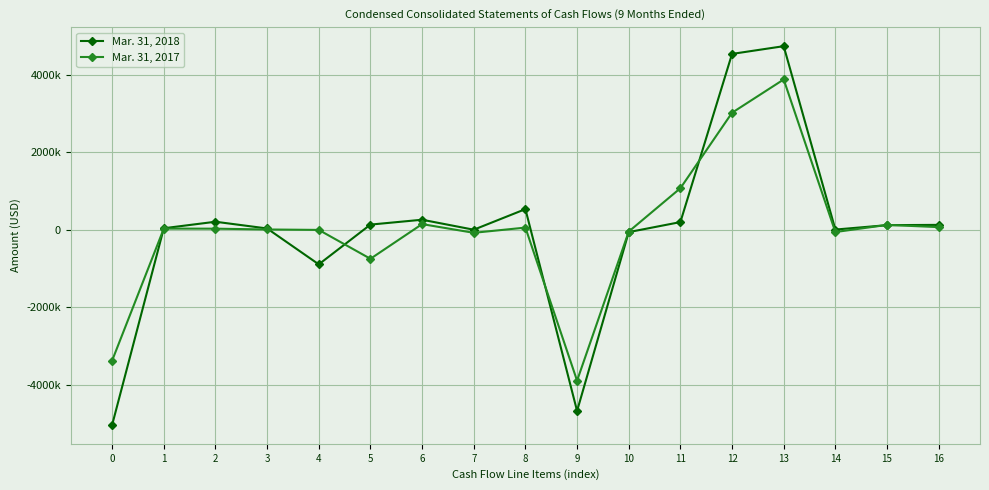

In Mar. 31, 2017, how many points are lower than both neighbors (excluding endpoints)?

4